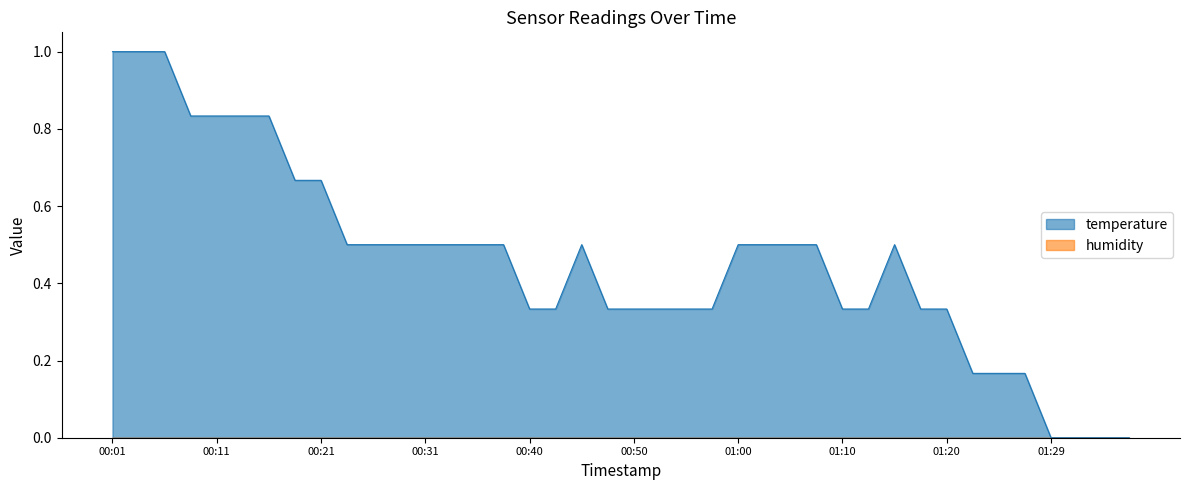

Which category has the highest value across all series?

00:01